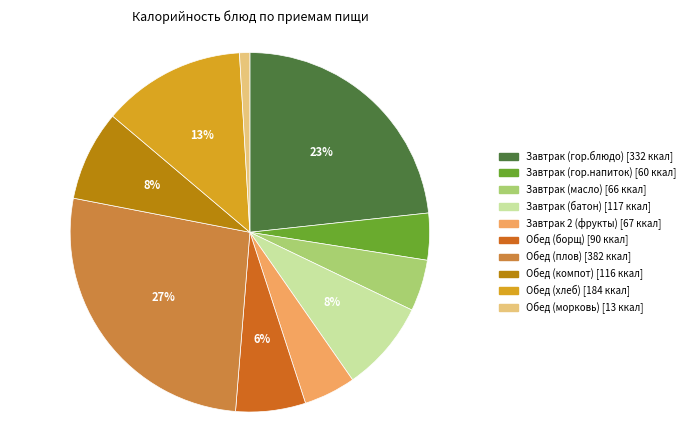

What percentage is the Завтрак 2 (фрукты) slice, to the nearest percent?

5%